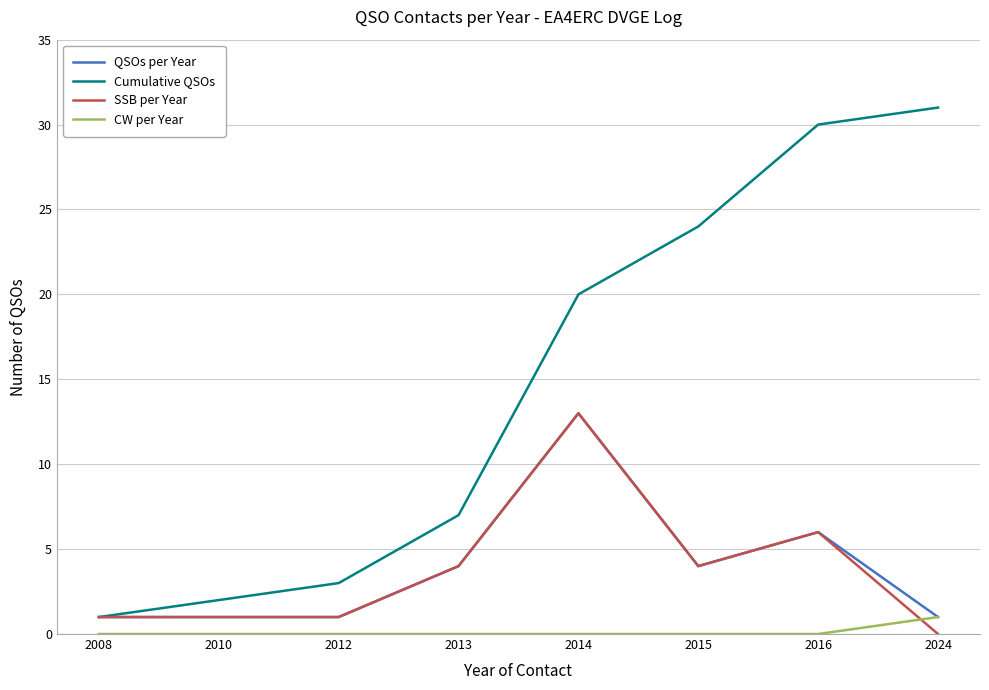

What are all the series names shown in the legend?

QSOs per Year, Cumulative QSOs, SSB per Year, CW per Year